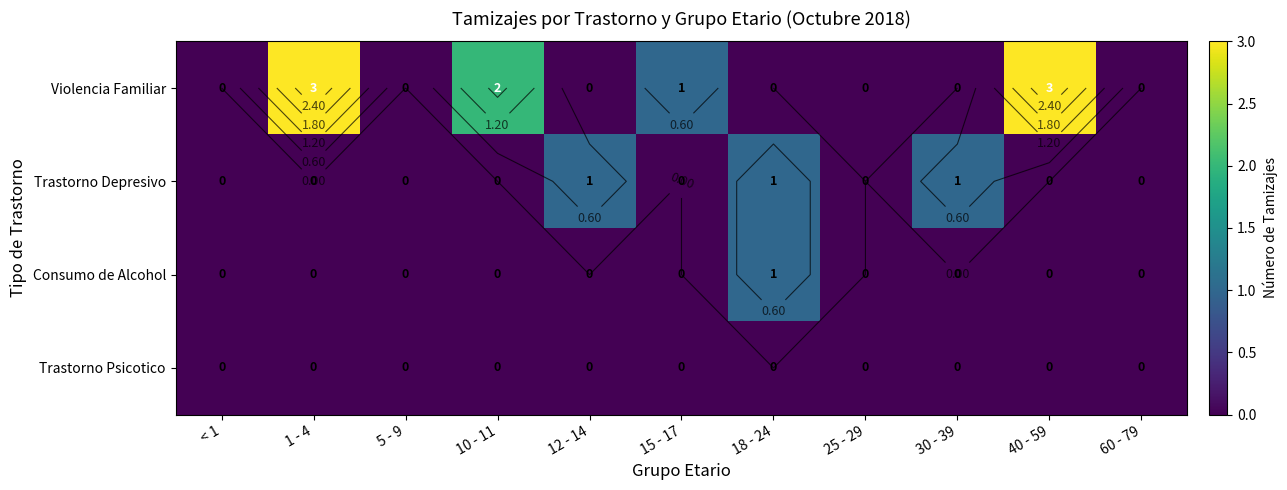

At how many categories does at least one series exceed 1?

3